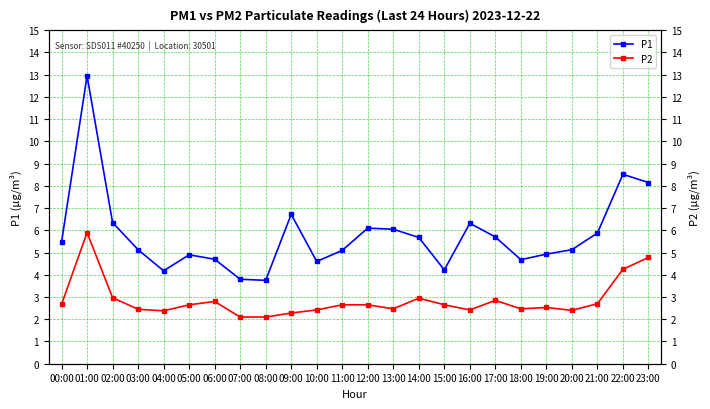

What is the average value of the P1 series?

5.8